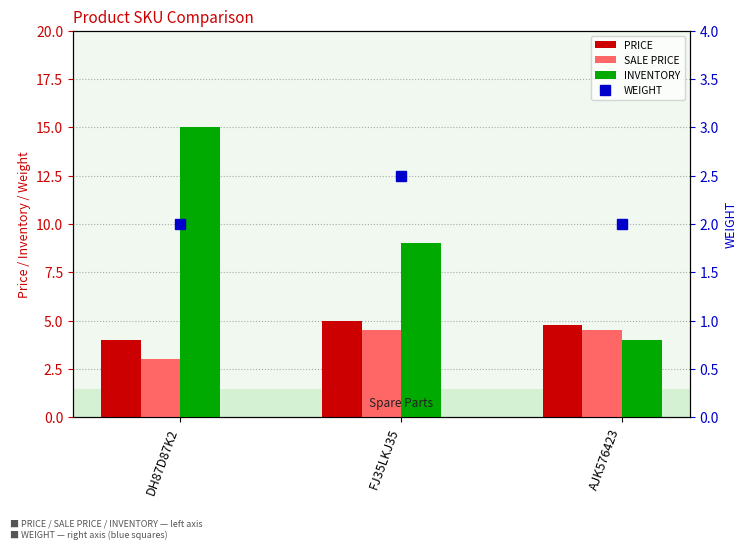

What are all the series names shown in the legend?

PRICE, SALE PRICE, INVENTORY, WEIGHT